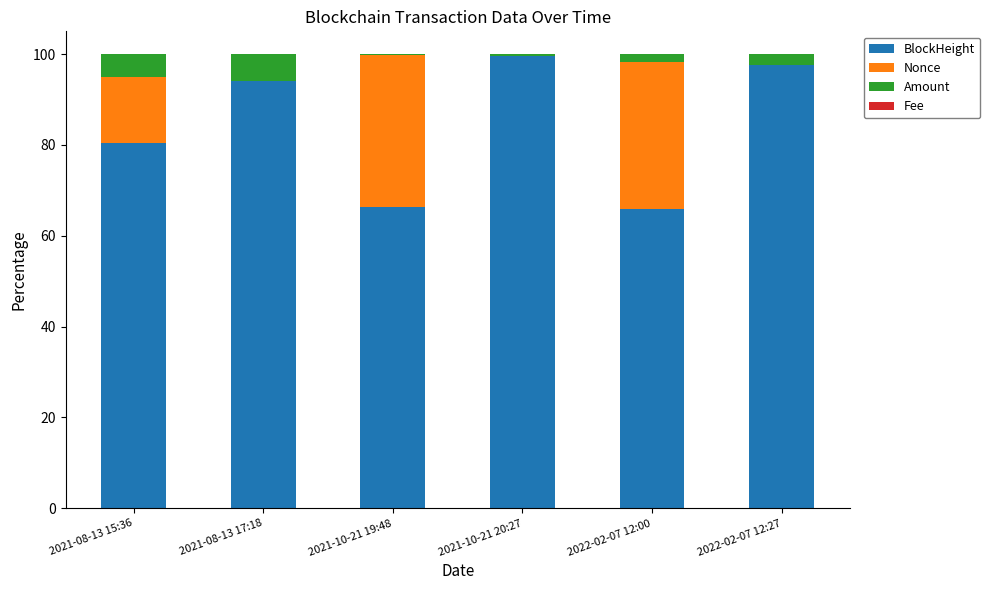

Is it true that BlockHeight equals 99.5 at 2021-10-21 20:27?

True